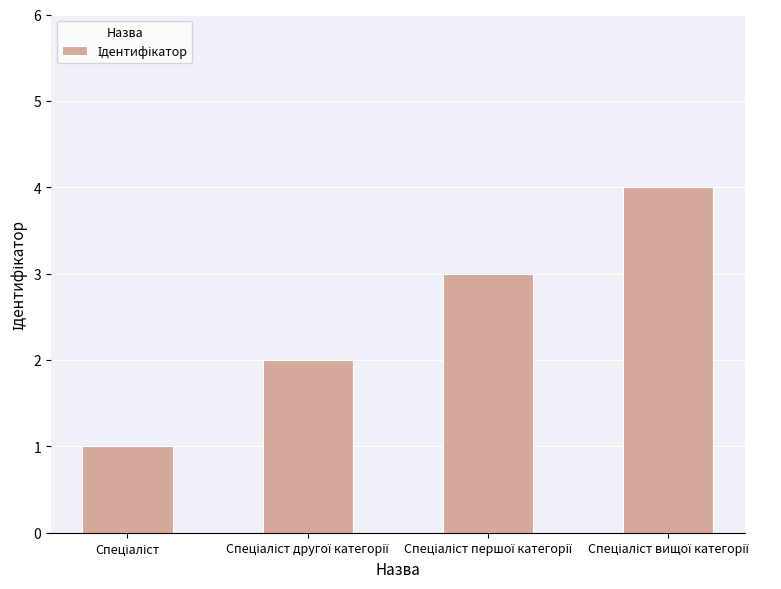

What is the maximum value shown in the chart?

4